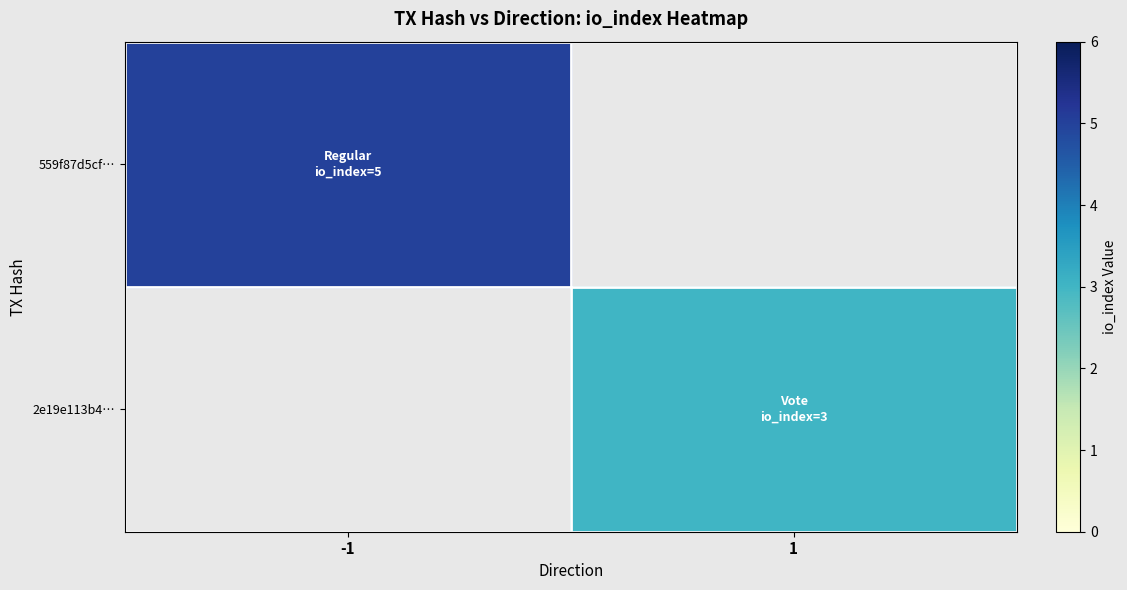

Reading right to left, what are all the values shown in this chart?

559f87d5cf…: 1=0	-1=5
2e19e113b4…: 1=3	-1=0